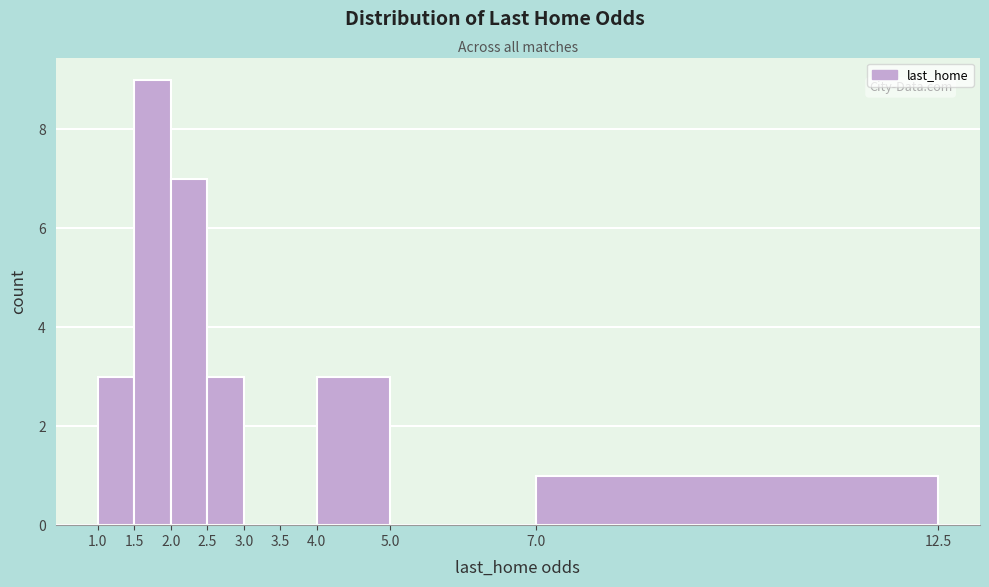

Over which range of the x-axis is the bar tallest?

1.5 to 2.0